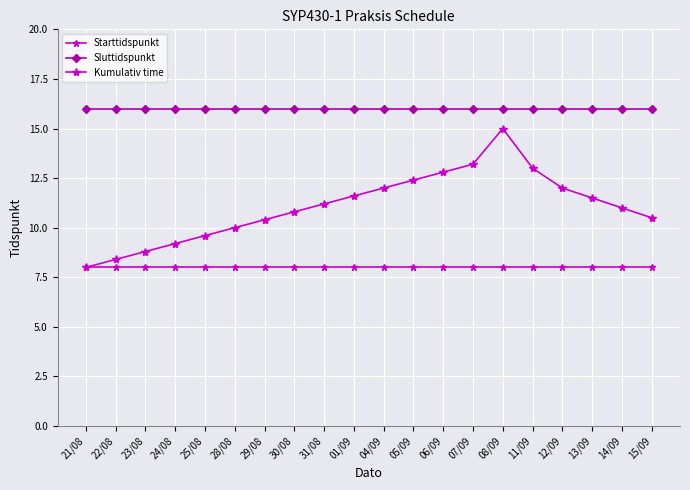

True or false: Kumulativ time has a value of 10.5 at 15/09.

True